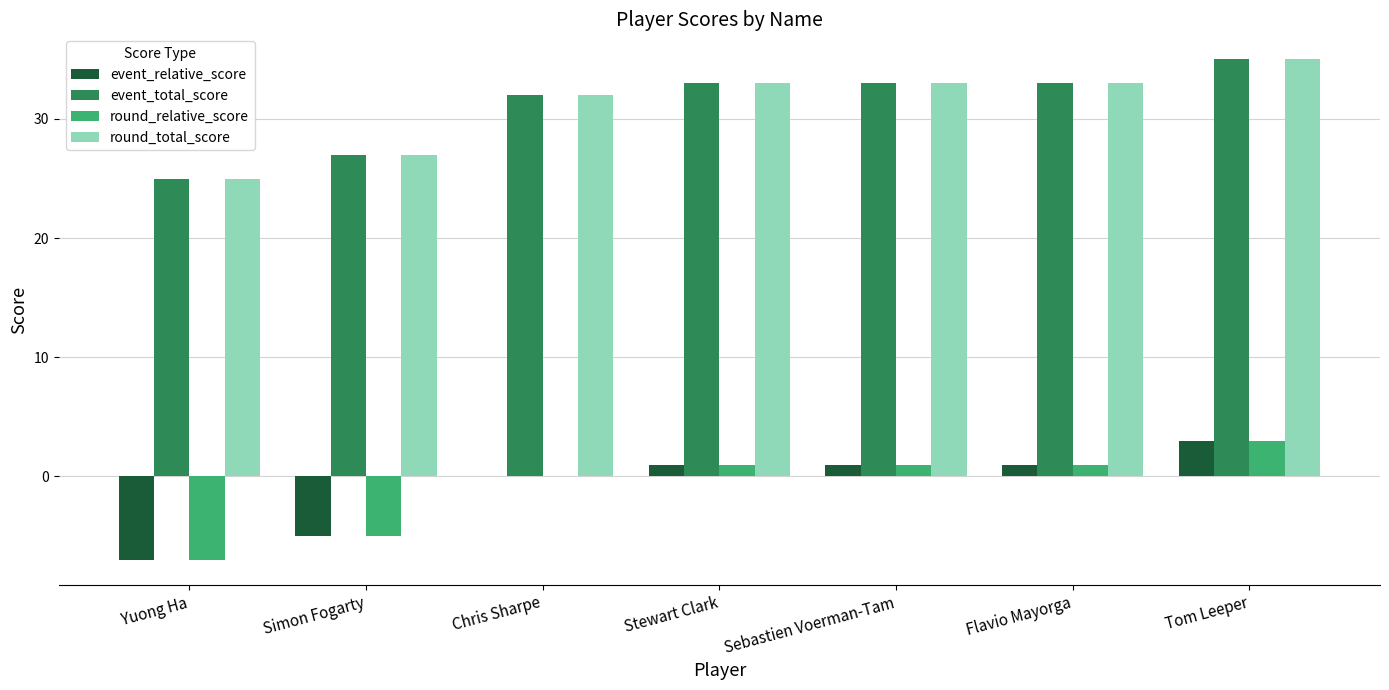

Reading left to right, what are all the values shown in this chart?

event_relative_score: Yuong Ha=-7	Simon Fogarty=-5	Chris Sharpe=0	Stewart Clark=1	Sebastien Voerman-Tam=1	Flavio Mayorga=1	Tom Leeper=3
event_total_score: Yuong Ha=25	Simon Fogarty=27	Chris Sharpe=32	Stewart Clark=33	Sebastien Voerman-Tam=33	Flavio Mayorga=33	Tom Leeper=35
round_relative_score: Yuong Ha=-7	Simon Fogarty=-5	Chris Sharpe=0	Stewart Clark=1	Sebastien Voerman-Tam=1	Flavio Mayorga=1	Tom Leeper=3
round_total_score: Yuong Ha=25	Simon Fogarty=27	Chris Sharpe=32	Stewart Clark=33	Sebastien Voerman-Tam=33	Flavio Mayorga=33	Tom Leeper=35